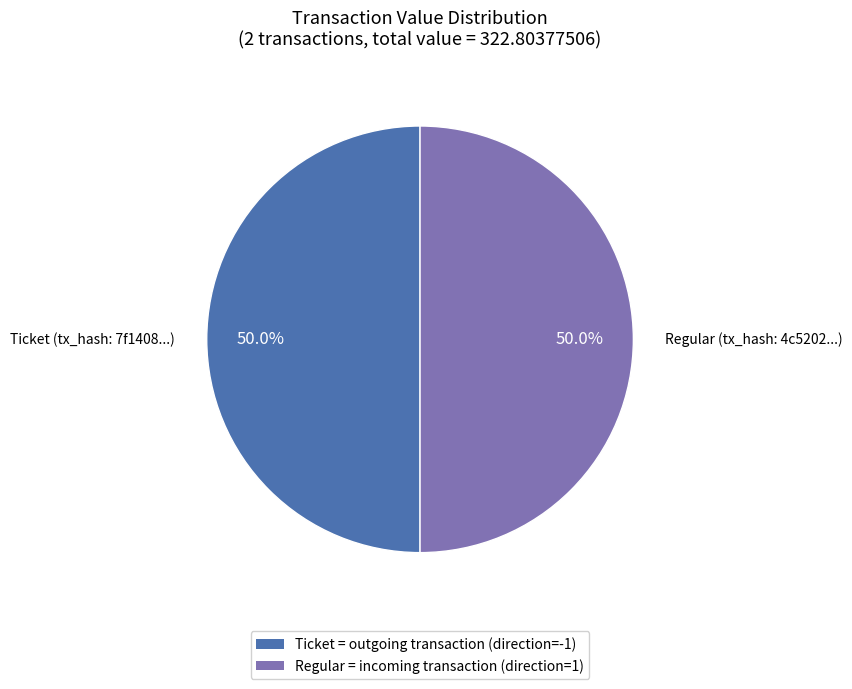

What percentage do Regular = incoming transaction (direction=1) and Ticket = outgoing transaction (direction=-1) together represent?

100.0%